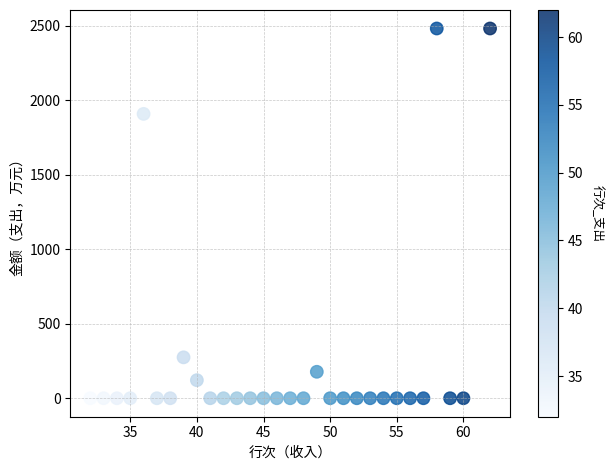

What Y value in the scatter plot is closest to 1241?

1909.0